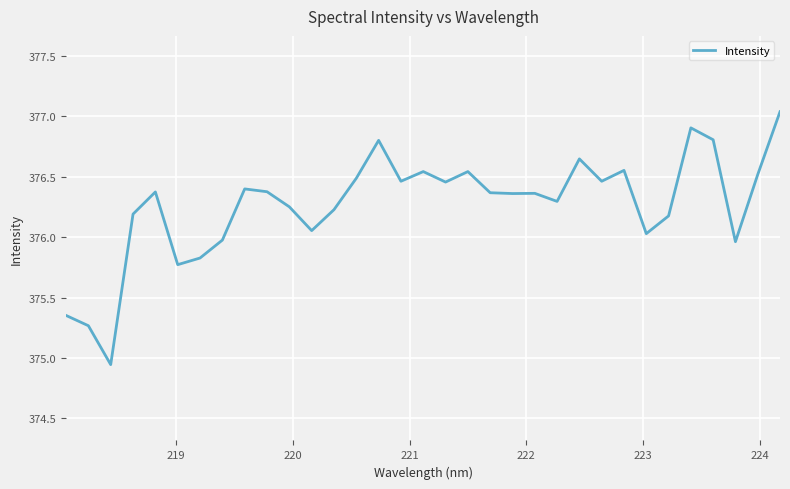

Is this an area chart (filled region under the line)?

No